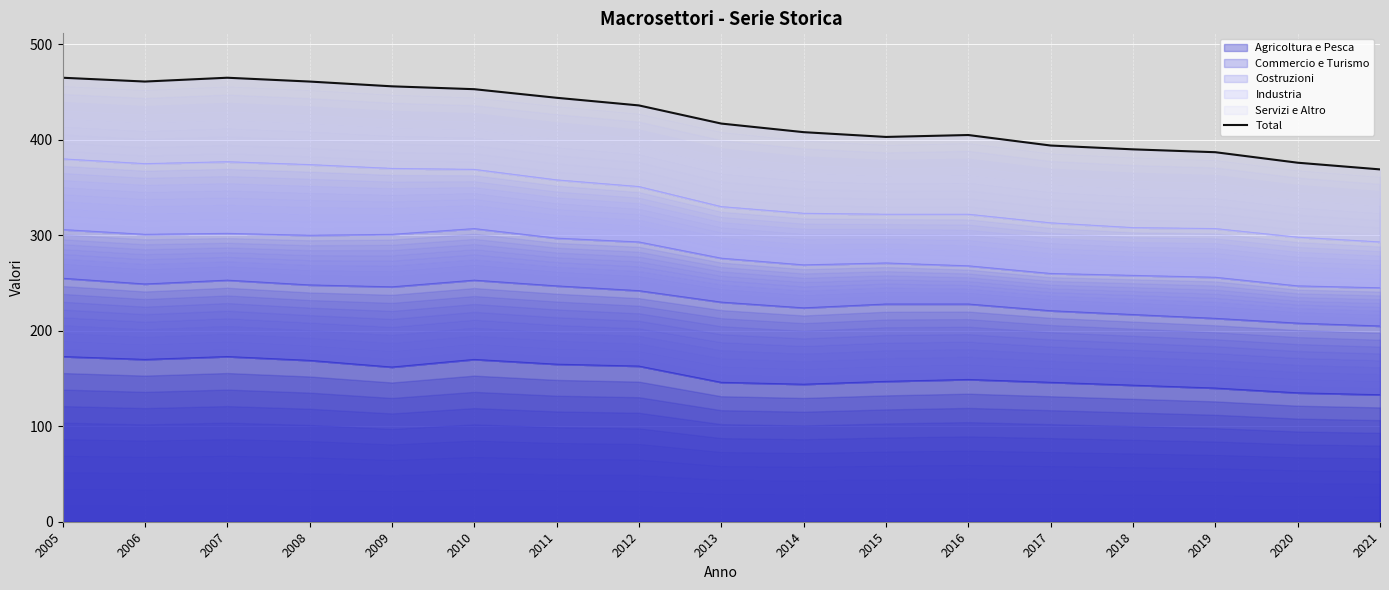

Approximately how many times larger is the value at 2019 compared to 2012?

0.9